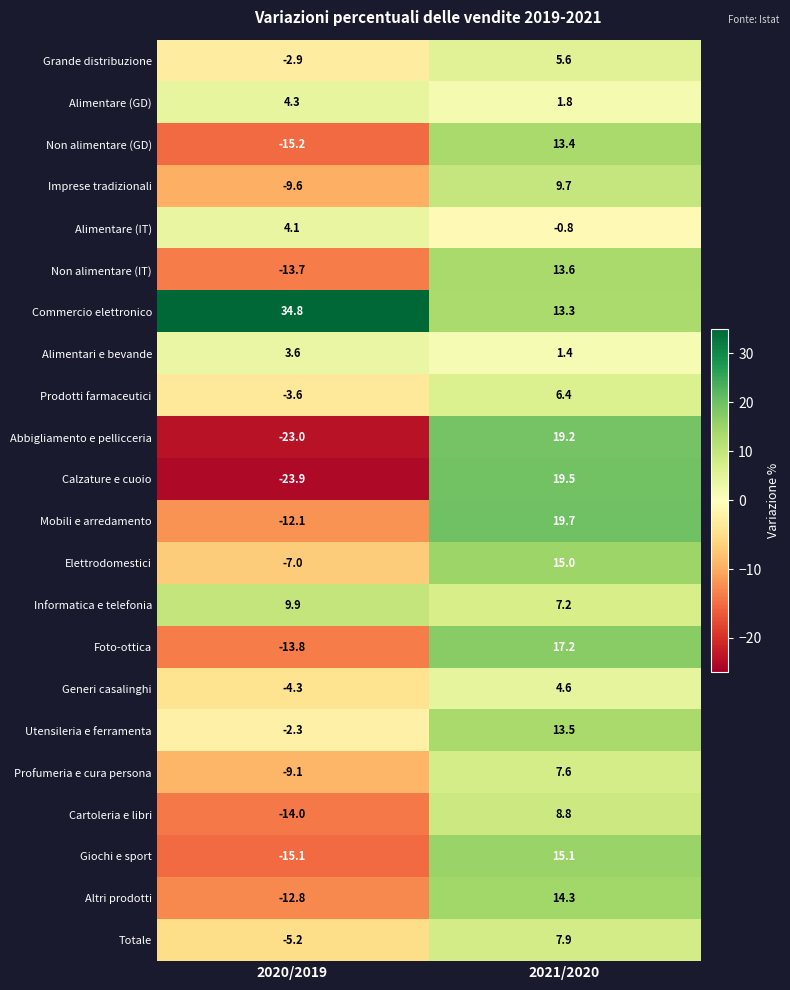

What is the sum of all Non alimentare (GD) values?

-1.8